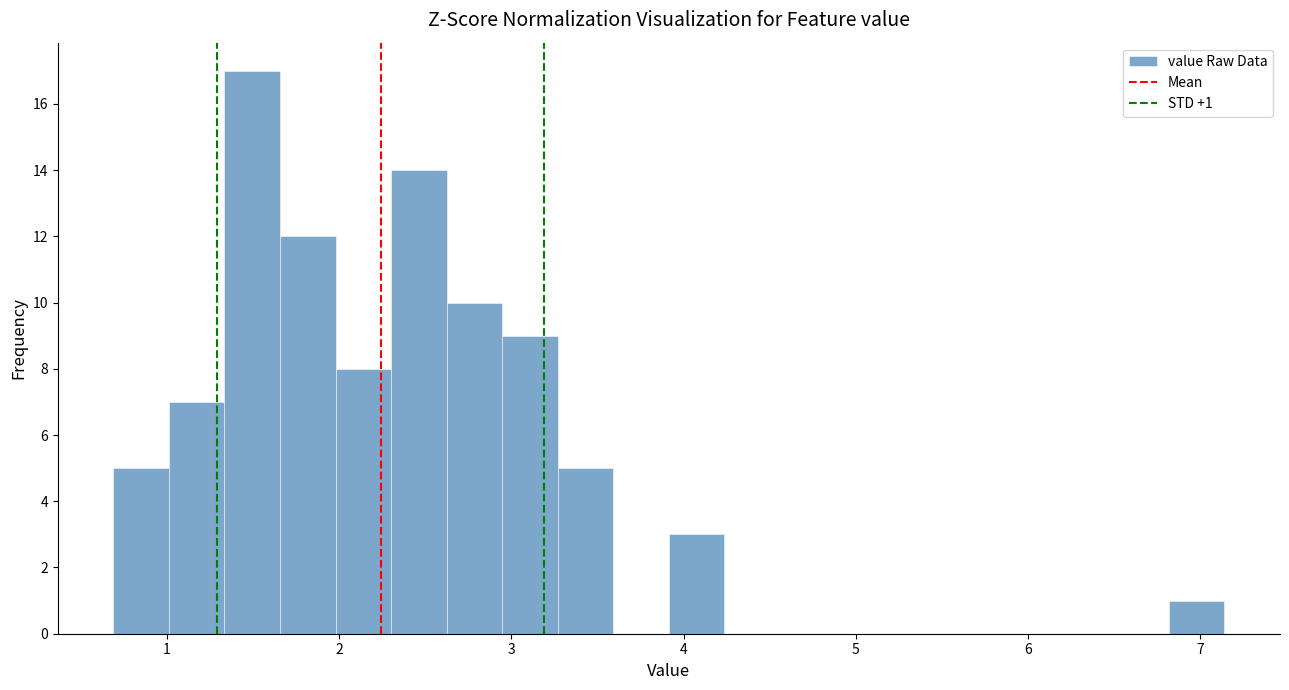

Read against the x-axis, roughly where is the centre of the tallest bar?

1.5